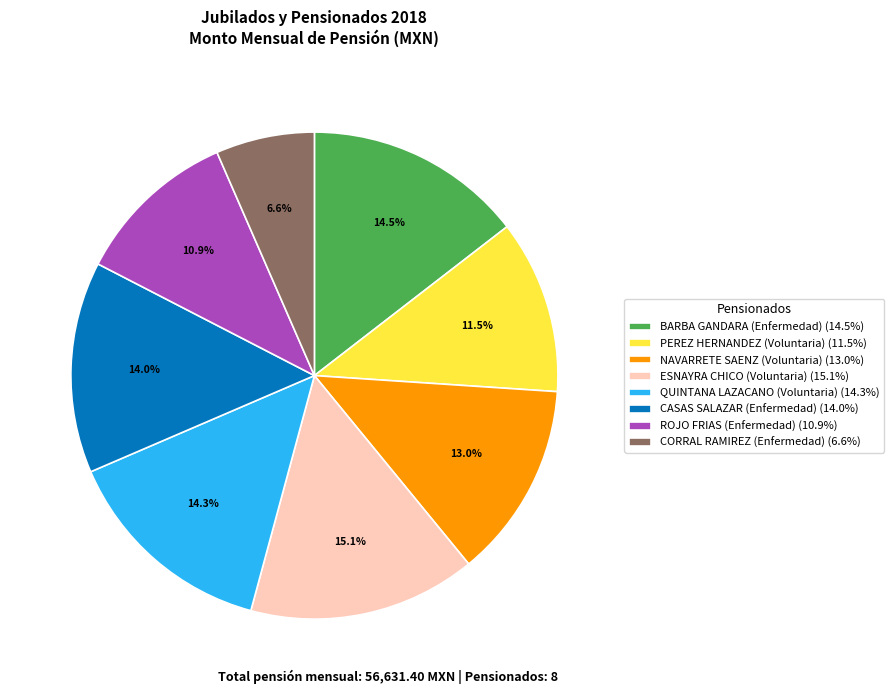

Is the sum of PEREZ HERNANDEZ (Voluntaria) (11.5%) and BARBA GANDARA (Enfermedad) (14.5%) greater than half?

No